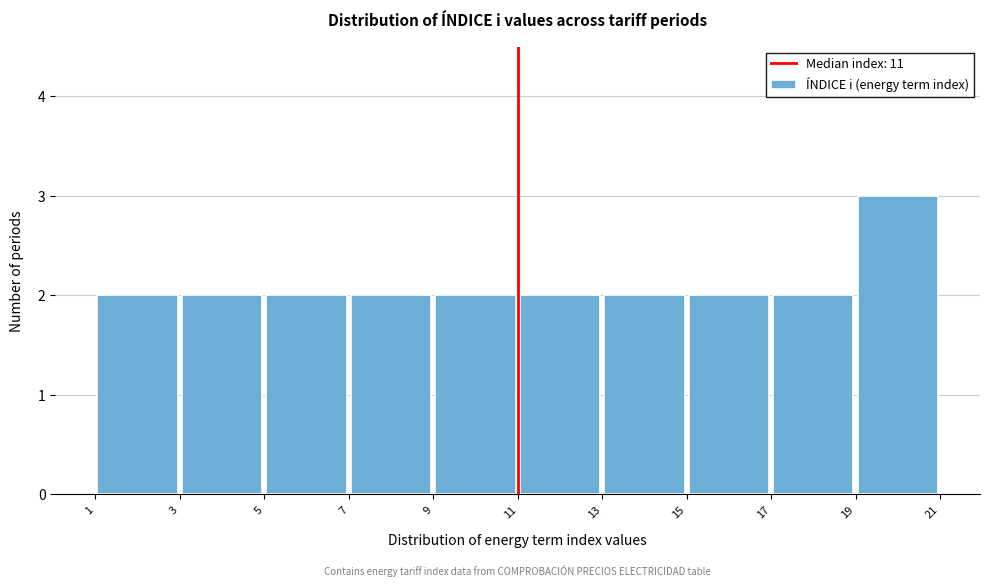

Which range on the x-axis has the tallest bar?

19 to 21